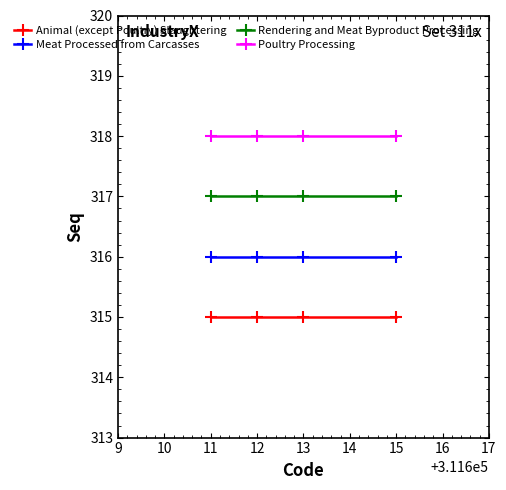

Which series has the largest total across all categories?

Poultry Processing